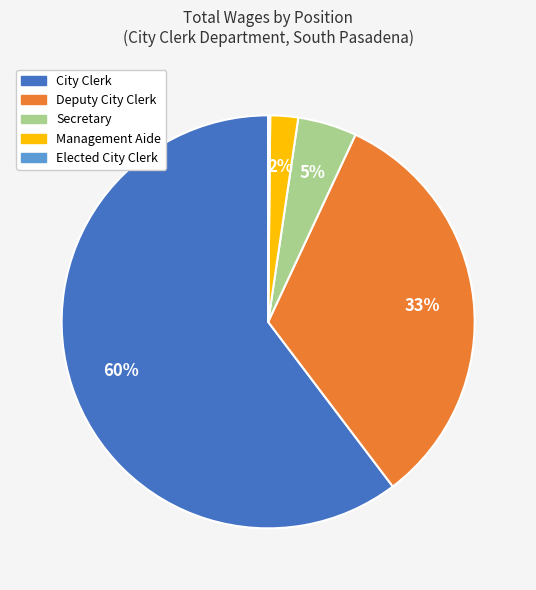

Is it true that City Clerk is 60% of the pie?

True